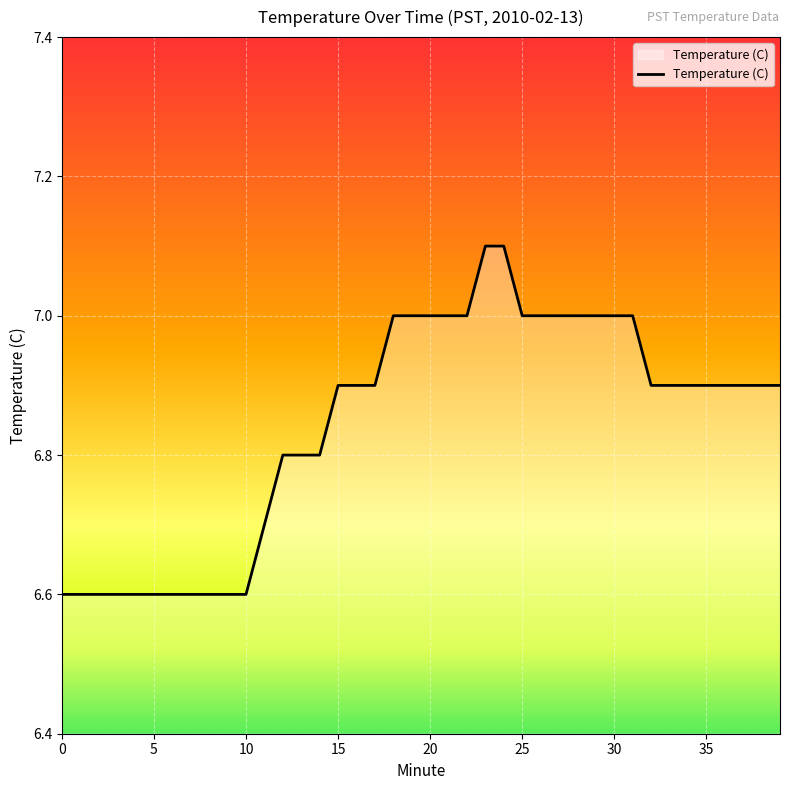

What is the greatest value displayed?

7.1